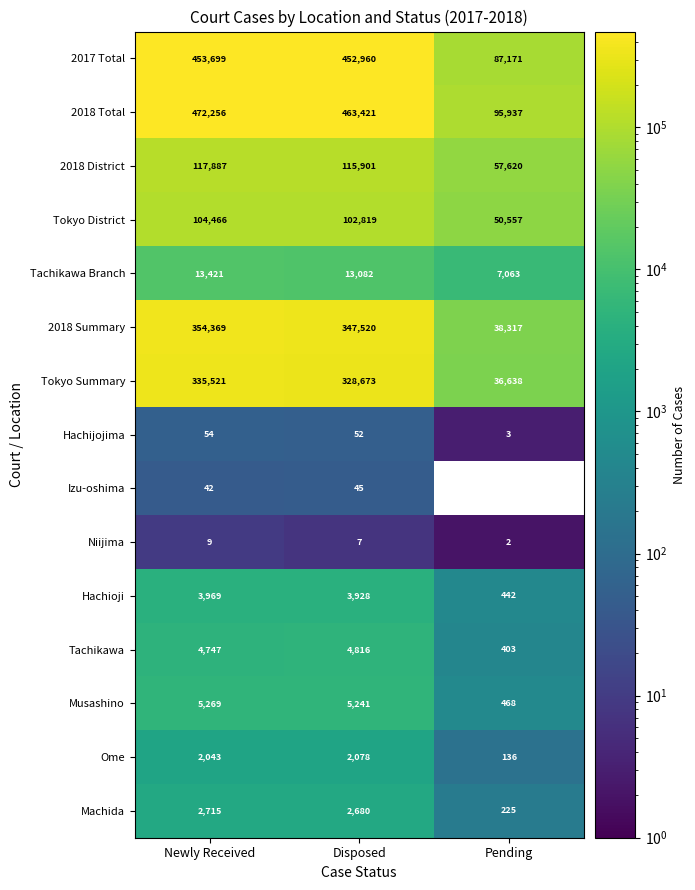

What is the difference between the maximum and minimum values in the Tachikawa series?

4413